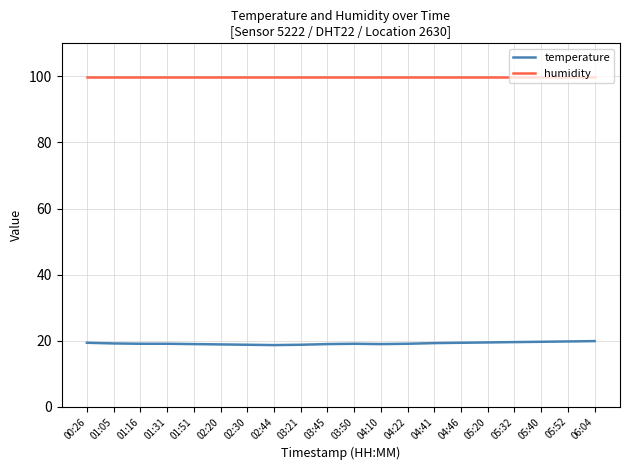

What position from the left is 02:30?

7